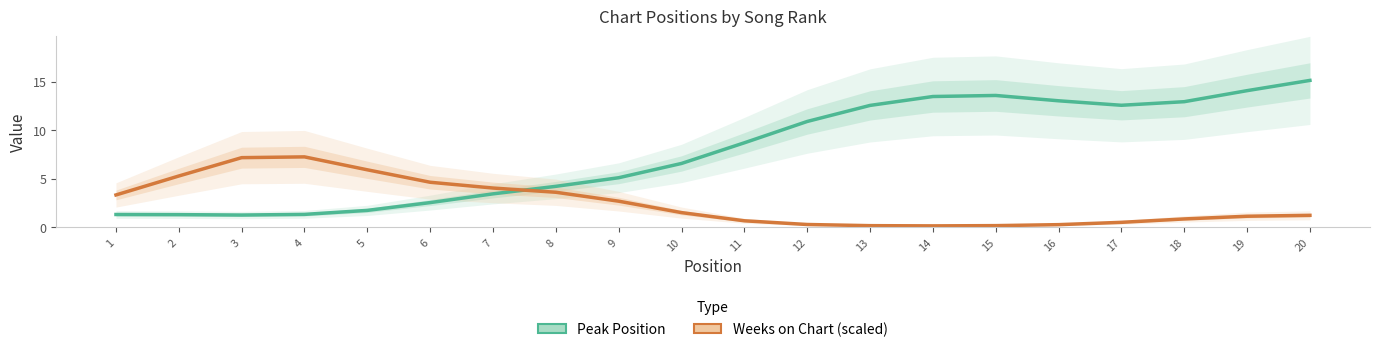

Which series changed the most between 11 and 18?

Peak Position